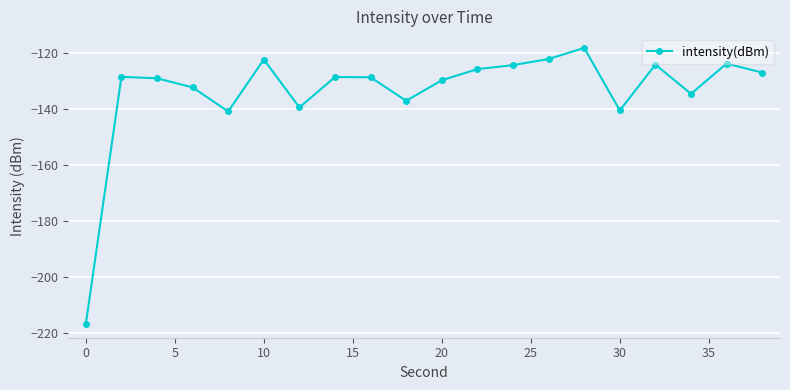

Does the chart have visible grid lines?

Yes